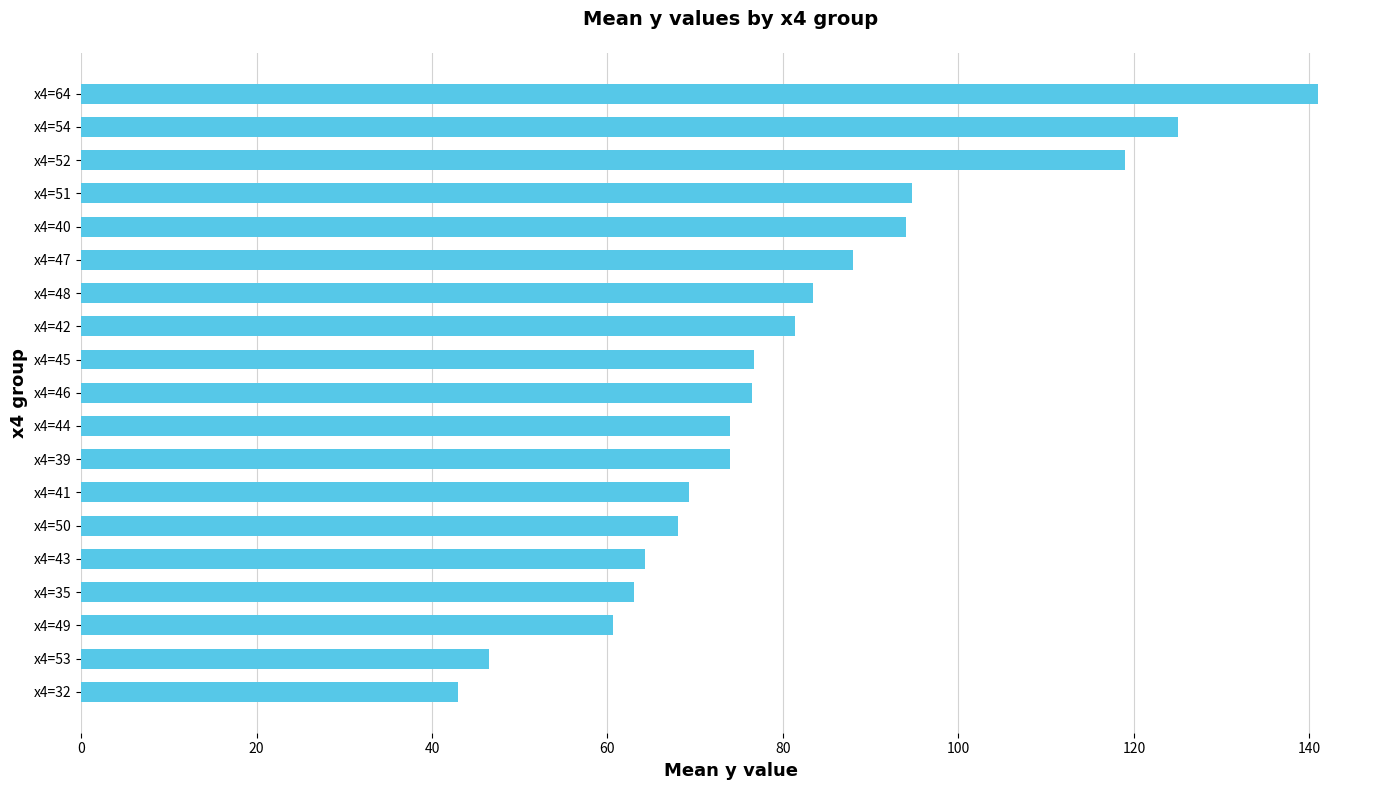

True or false: the data shows 31.1 at x4=35.

False